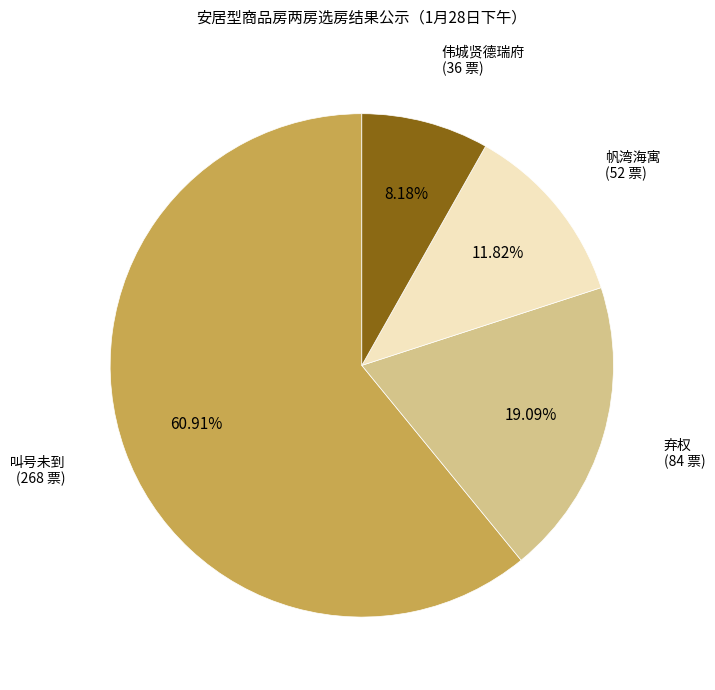

To the nearest percent, what is the difference between the largest and smallest slice percentages?

53%